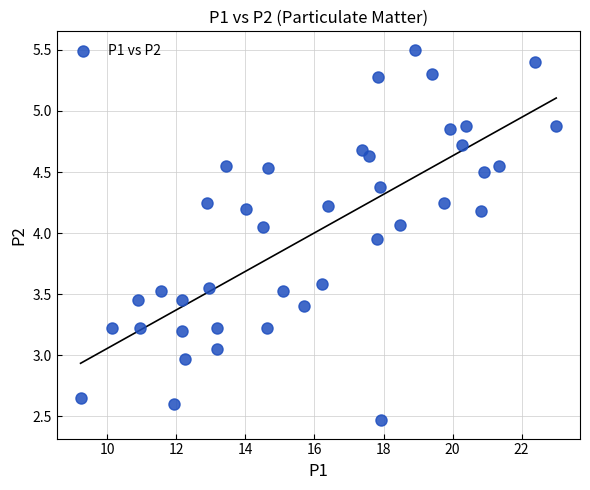

What is the range of X values (max minus min)?

13.8